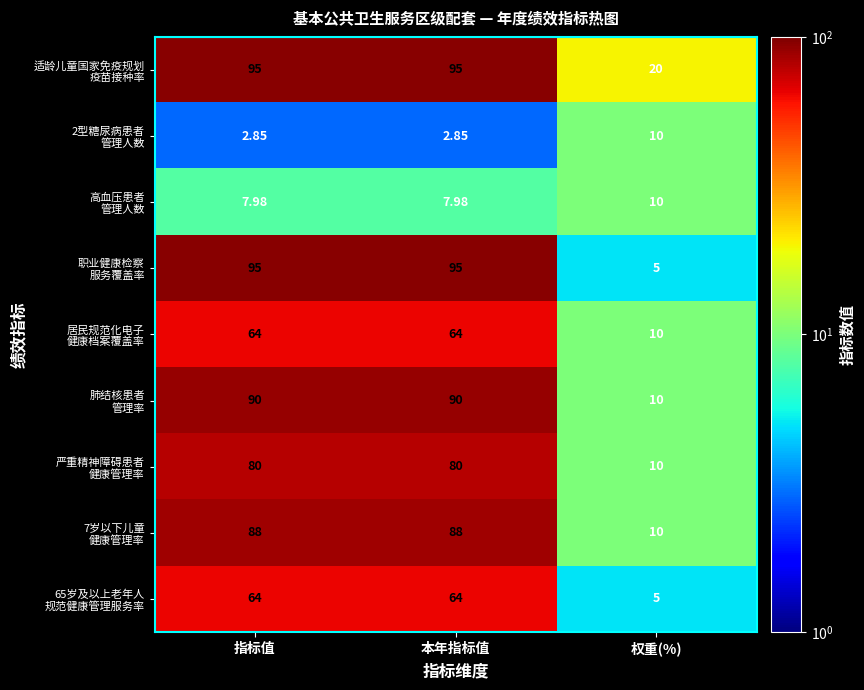

Which has a higher value, 本年指标值 or 权重(%)?

本年指标值